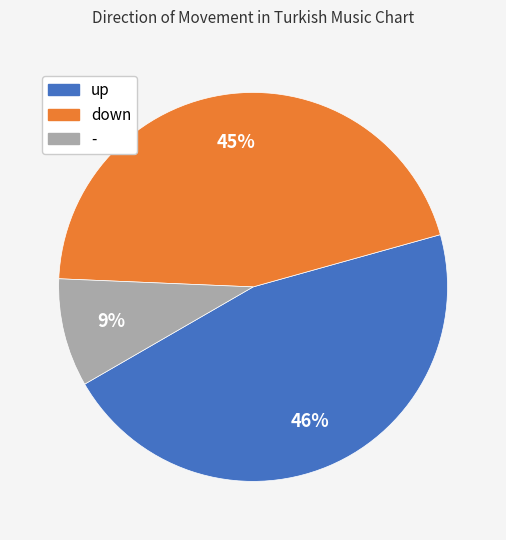

Count the number of slices in the pie.

3